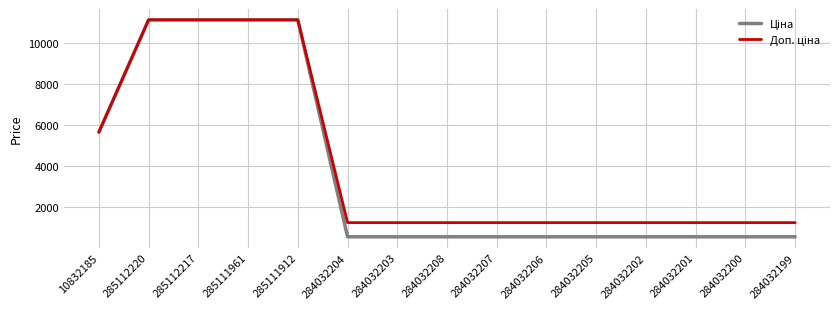

What is the smallest value displayed?

535.4